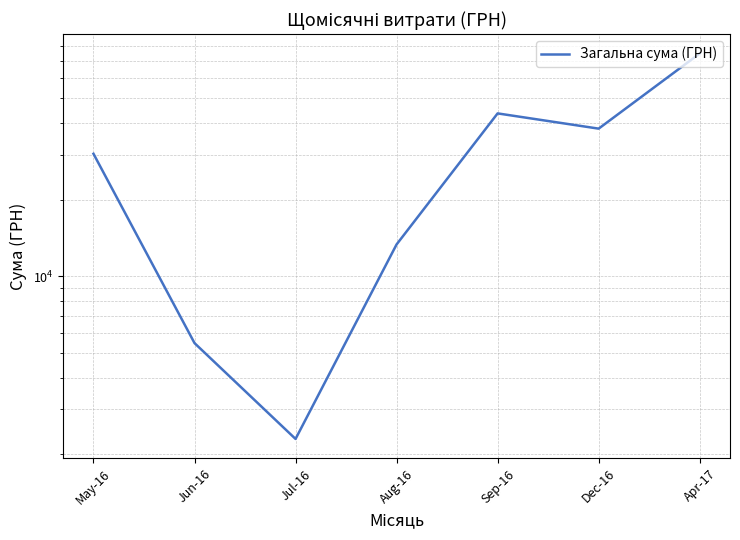

What is the sum of the values at Jun-16 and Jul-16?

7763.8